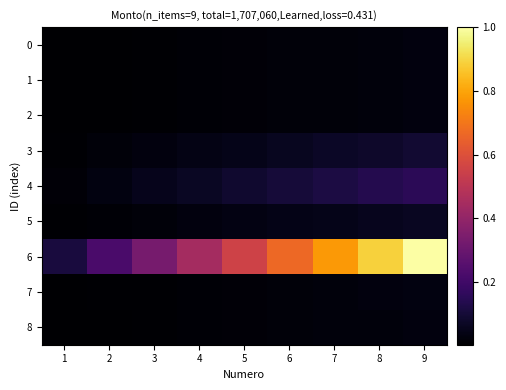

At which category is the sum across all series the highest?

9